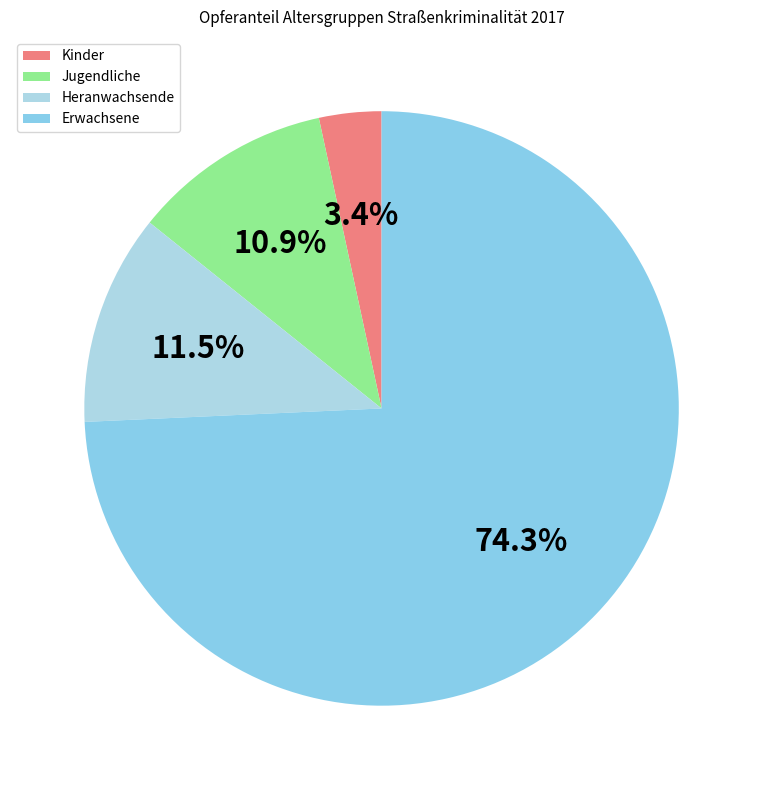

Does Erwachsene represent more than half of the total?

Yes